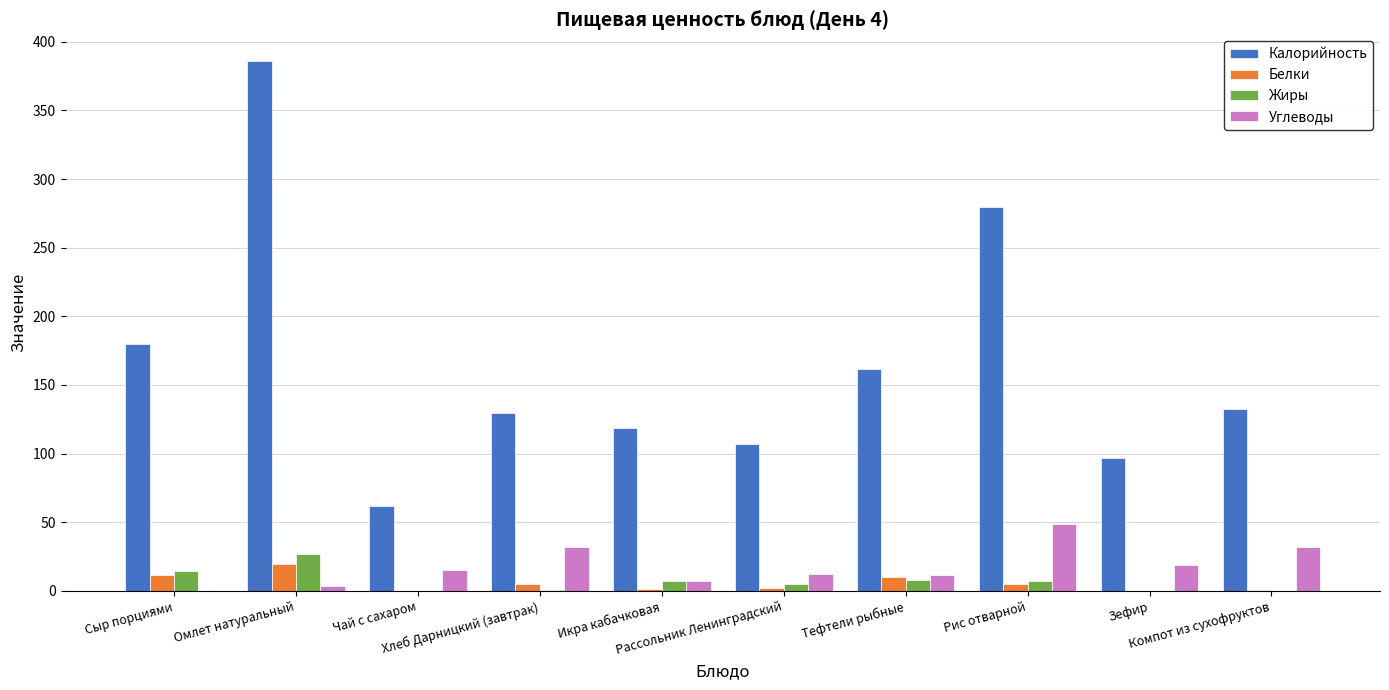

Are the bars horizontal?

No